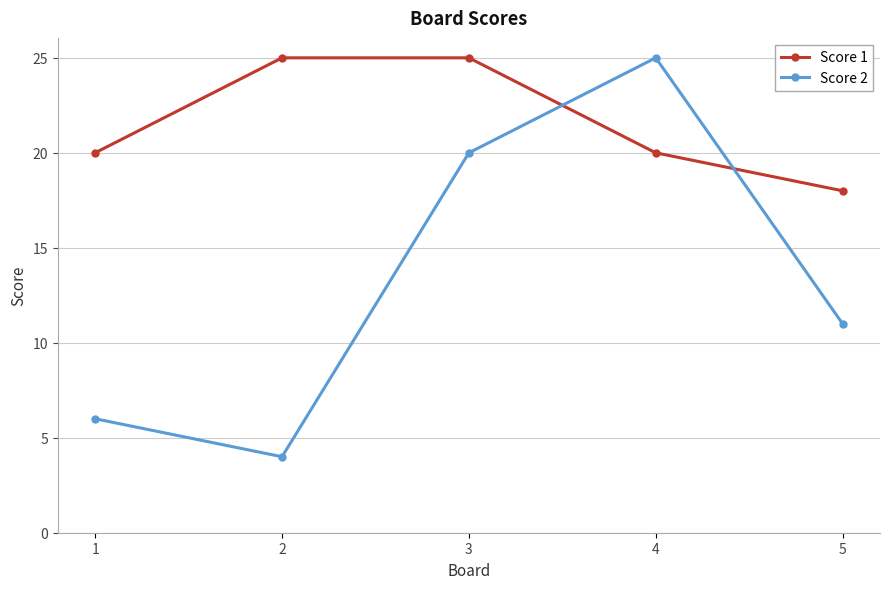

Rank the series at 3 from lowest to highest value.

Score 2, Score 1